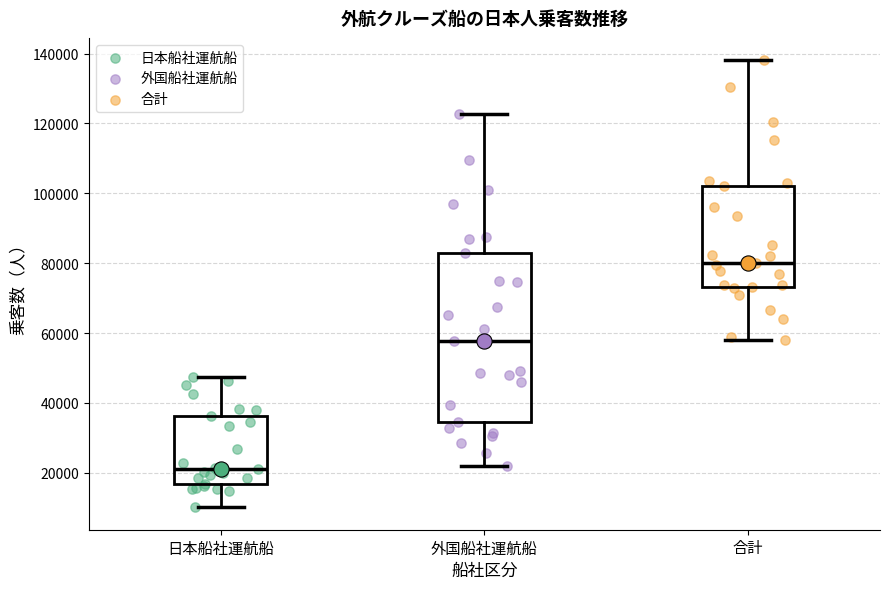

Which box's median line is the highest?

合計